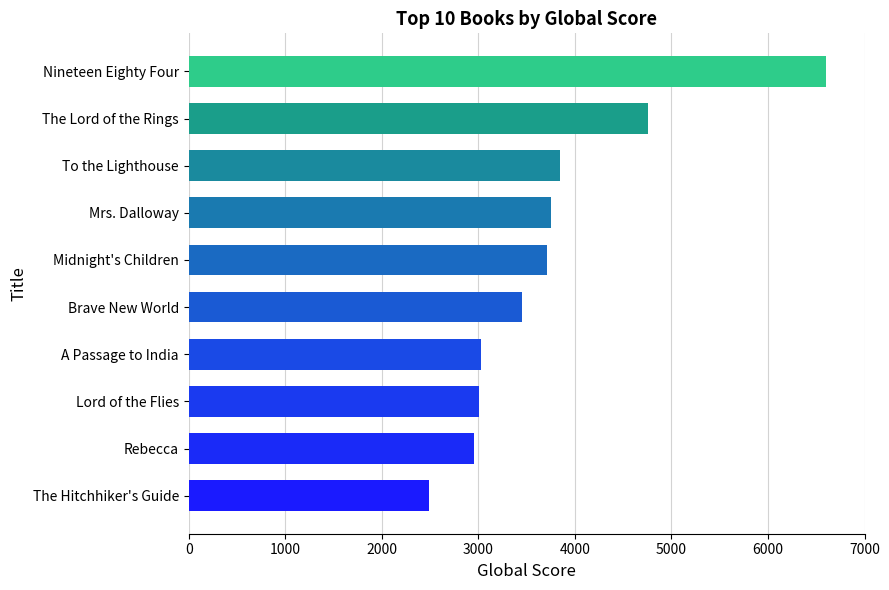

At which category does the chart reach its peak across all series?

Nineteen Eighty Four